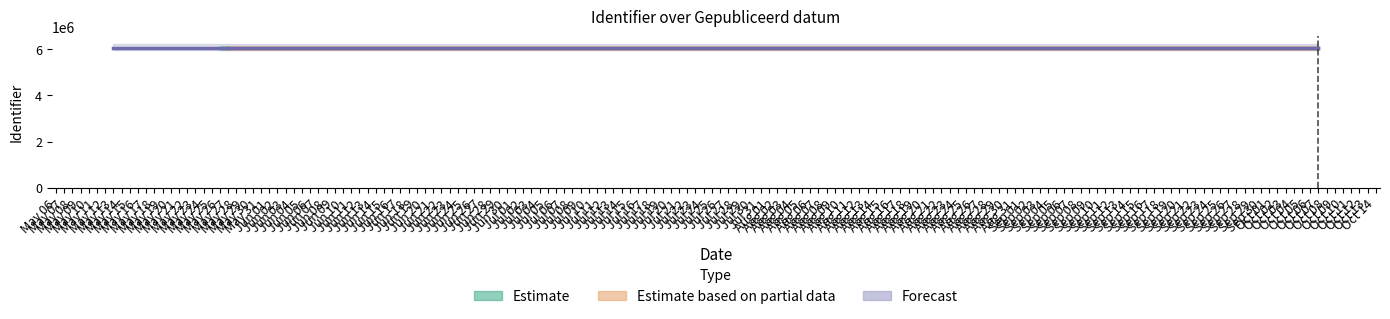

What is the sum of all values?

4.7